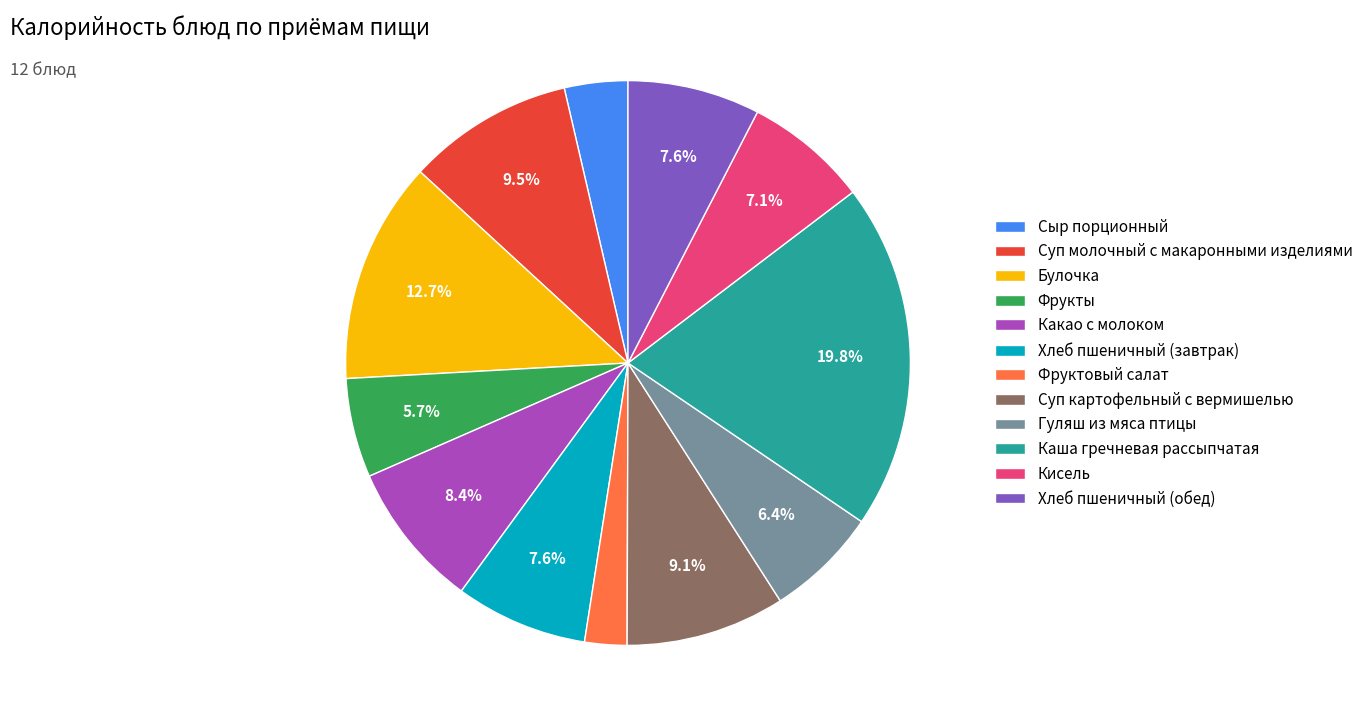

The Хлеб пшеничный (обед) slice represents 17% of the pie. True or false?

False